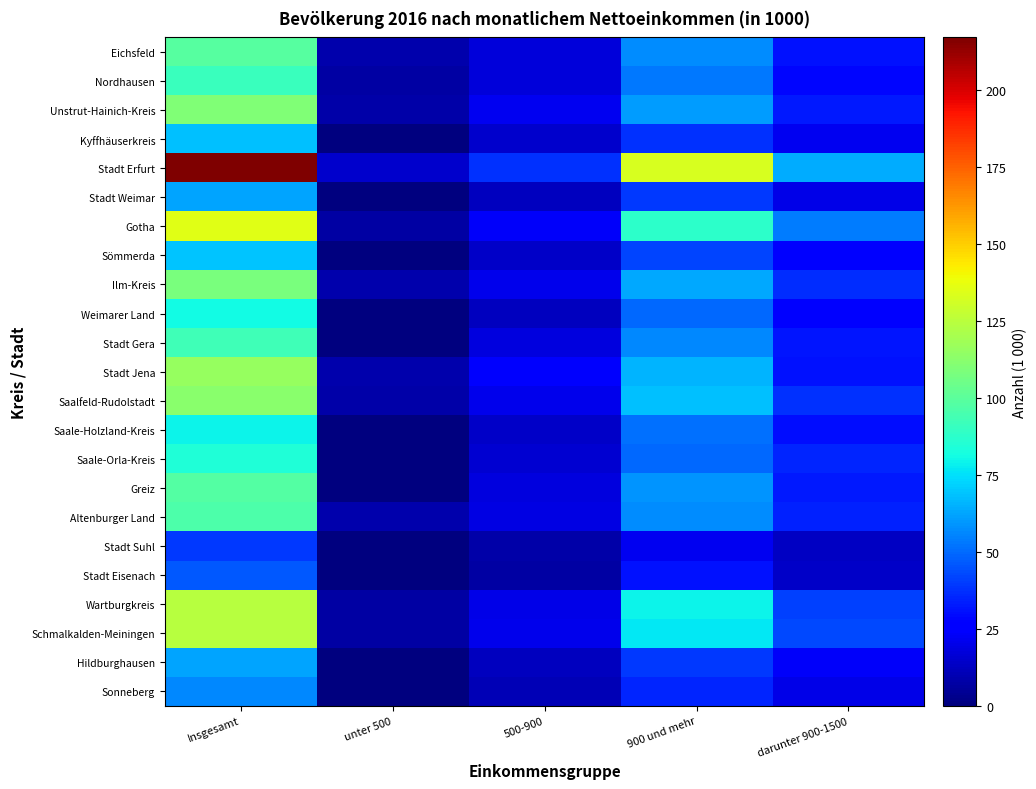

Reading left to right, transcribe all the data shown in this chart.

Eichsfeld: Insgesamt=99	unter 500=9	500-900=17	900 und mehr=57	darunter 900-1500=31
Nordhausen: Insgesamt=91	unter 500=7	500-900=17	900 und mehr=53	darunter 900-1500=28
Unstrut-Hainich-Kreis: Insgesamt=110	unter 500=8	500-900=22	900 und mehr=61	darunter 900-1500=33
Kyffhäuserkreis: Insgesamt=68	unter 500=0	500-900=15	900 und mehr=38	darunter 900-1500=22
Stadt Erfurt: Insgesamt=217	unter 500=15	500-900=38	900 und mehr=133	darunter 900-1500=64
Stadt Weimar: Insgesamt=62	unter 500=0	500-900=12	900 und mehr=39	darunter 900-1500=20
Gotha: Insgesamt=135	unter 500=7	500-900=23	900 und mehr=88	darunter 900-1500=54
Sömmerda: Insgesamt=69	unter 500=0	500-900=14	900 und mehr=42	darunter 900-1500=26
Ilm-Kreis: Insgesamt=108	unter 500=9	500-900=21	900 und mehr=63	darunter 900-1500=37
Weimarer Land: Insgesamt=81	unter 500=0	500-900=12	900 und mehr=50	darunter 900-1500=27
Stadt Gera: Insgesamt=93	unter 500=0	500-900=18	900 und mehr=56	darunter 900-1500=32
Stadt Jena: Insgesamt=116	unter 500=9	500-900=24	900 und mehr=66	darunter 900-1500=31
Saalfeld-Rudolstadt: Insgesamt=112	unter 500=8	500-900=21	900 und mehr=68	darunter 900-1500=38
Saale-Holzland-Kreis: Insgesamt=79	unter 500=0	500-900=14	900 und mehr=51	darunter 900-1500=30
Saale-Orla-Kreis: Insgesamt=84	unter 500=0	500-900=16	900 und mehr=50	darunter 900-1500=35
Greiz: Insgesamt=98	unter 500=0	500-900=18	900 und mehr=59	darunter 900-1500=33
Altenburger Land: Insgesamt=96	unter 500=9	500-900=19	900 und mehr=57	darunter 900-1500=34
Stadt Suhl: Insgesamt=39	unter 500=0	500-900=8	900 und mehr=22	darunter 900-1500=13
Stadt Eisenach: Insgesamt=46	unter 500=0	500-900=7	900 und mehr=31	darunter 900-1500=14
Wartburgkreis: Insgesamt=124	unter 500=7	500-900=20	900 und mehr=79	darunter 900-1500=41
Schmalkalden-Meiningen: Insgesamt=124	unter 500=7	500-900=21	900 und mehr=77	darunter 900-1500=43
Hildburghausen: Insgesamt=62	unter 500=0	500-900=12	900 und mehr=39	darunter 900-1500=23
Sonneberg: Insgesamt=56	unter 500=0	500-900=11	900 und mehr=35	darunter 900-1500=20